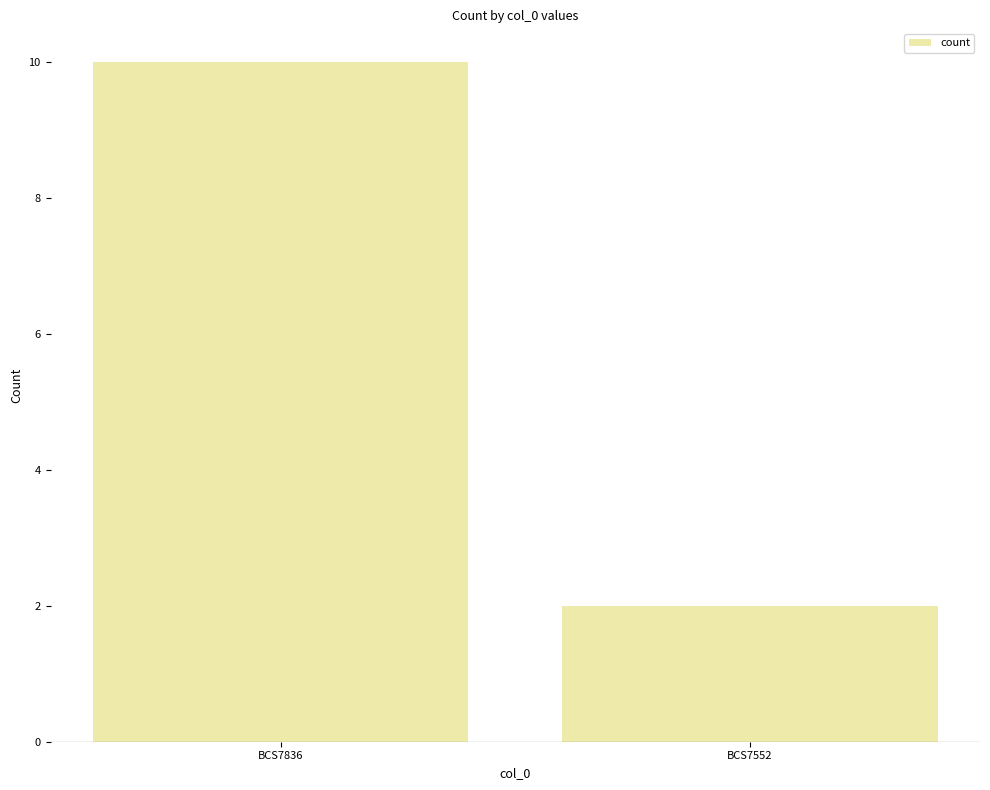

Rank the categories by value from lowest to highest.

BCS7552, BCS7836